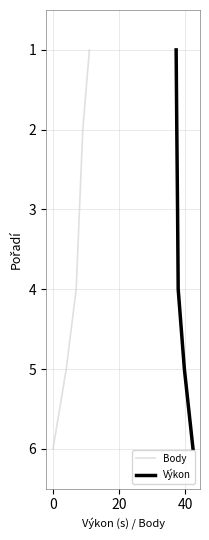

Between 20 and 40, which series saw the biggest shift?

Body